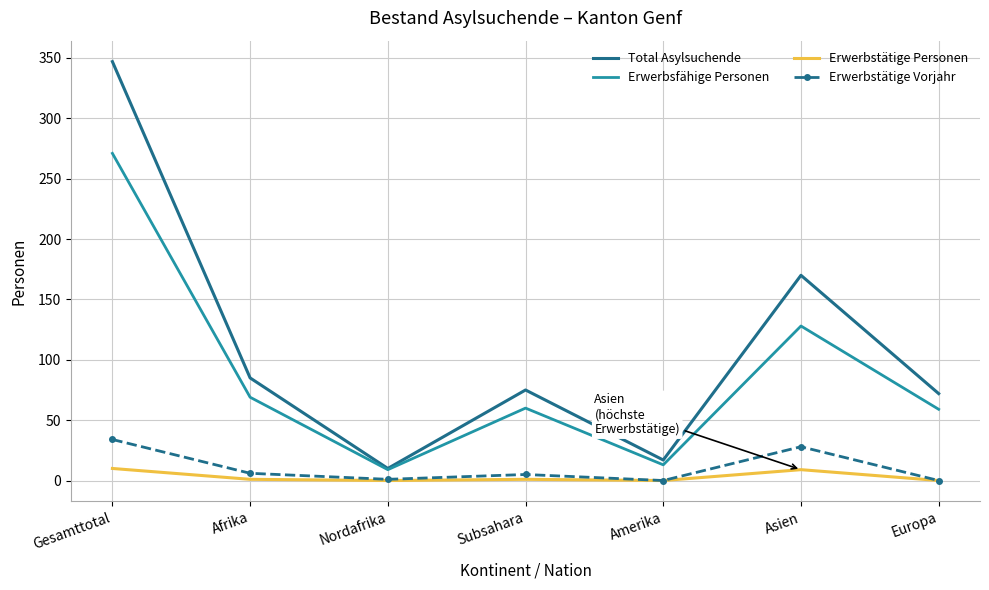

What is the maximum value shown in the chart?

347